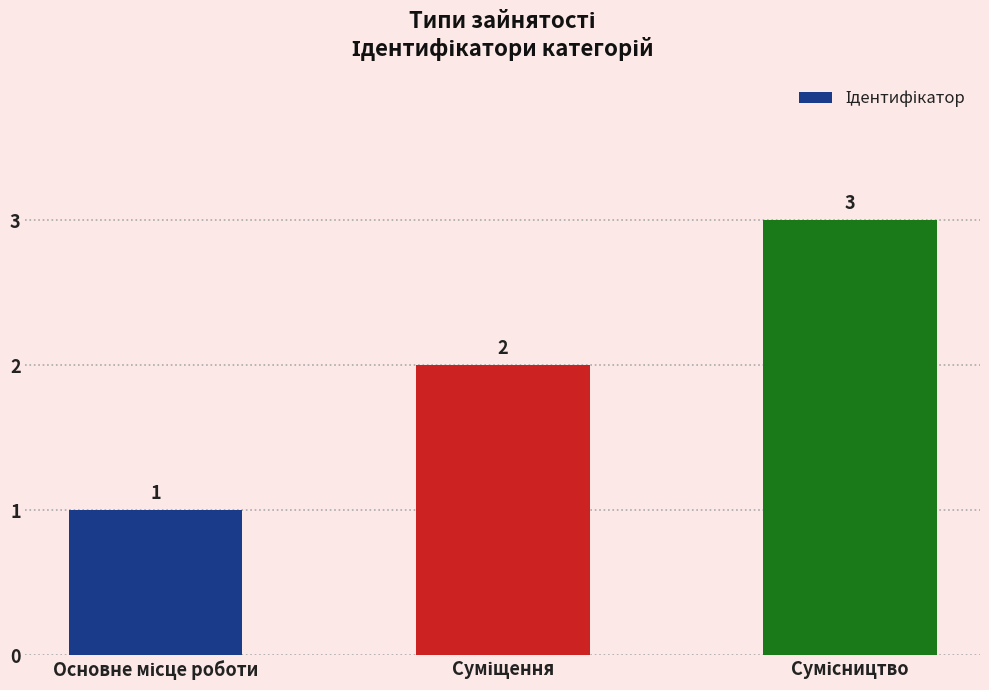

What is the sum of all values?

6